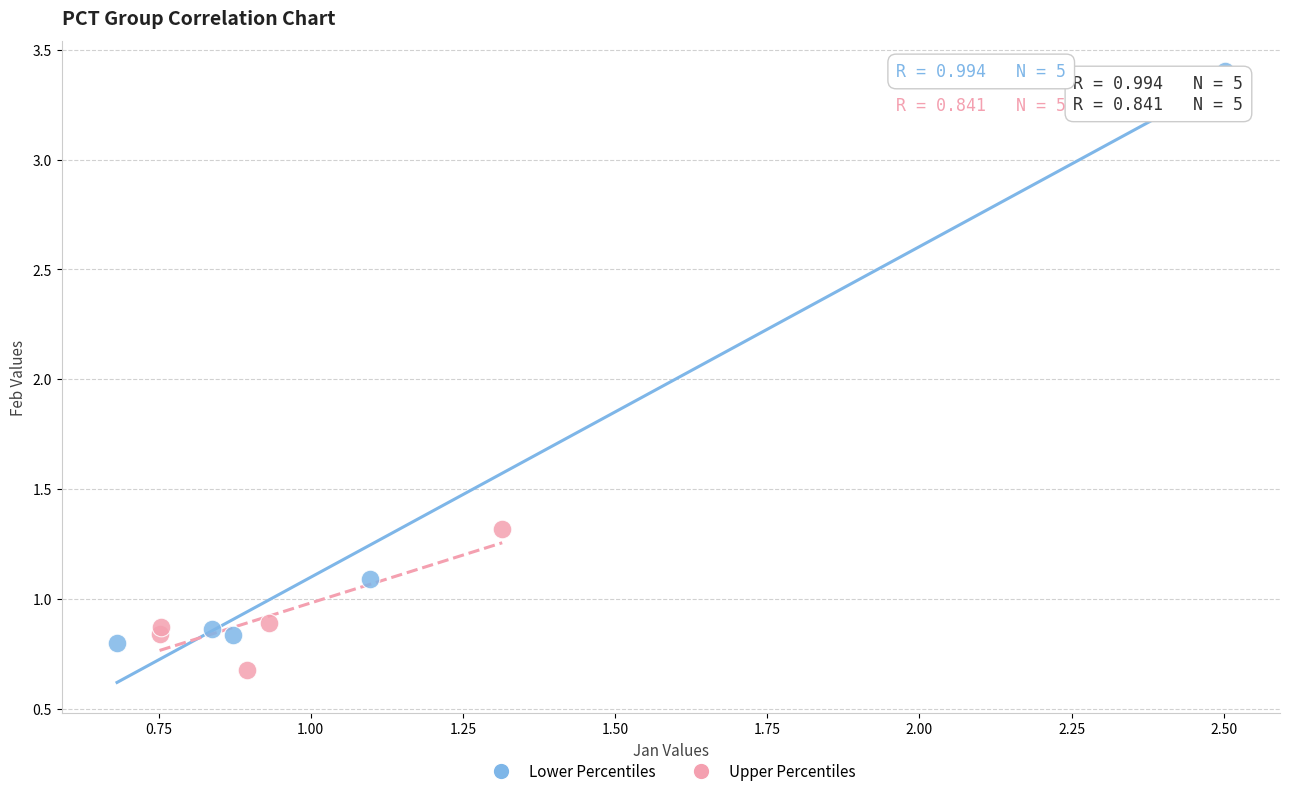

Which series has the largest Y range (max minus min)?

Lower Percentiles